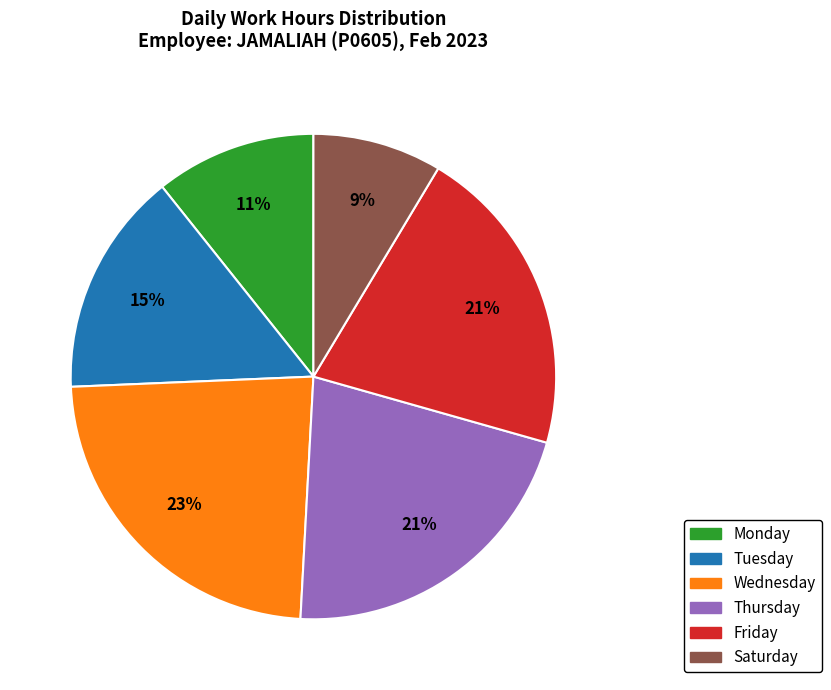

Is there a majority slice in this chart?

No